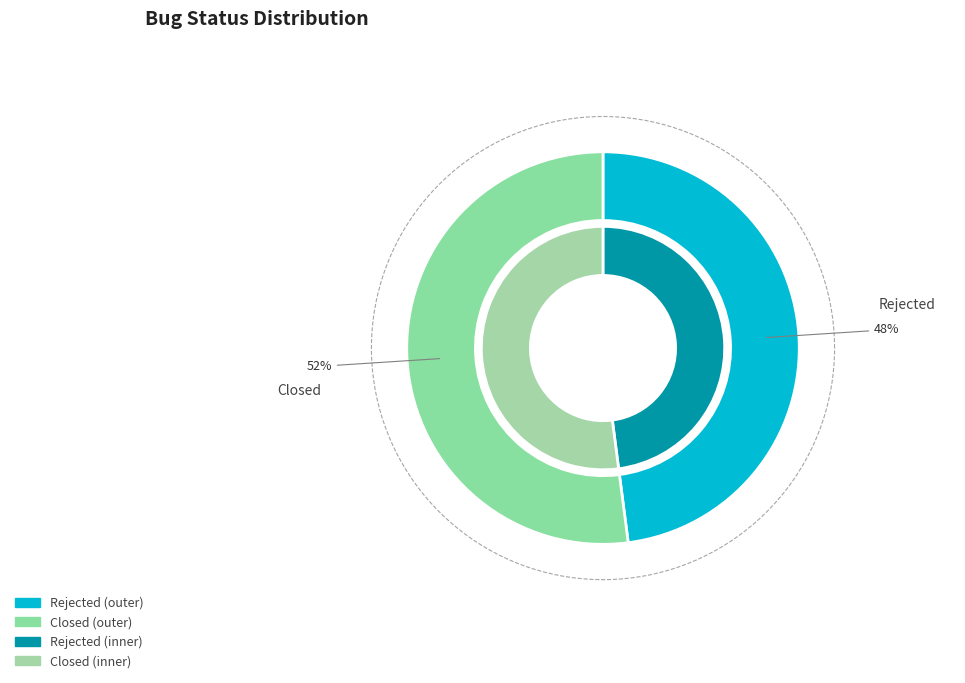

Approximately how many times larger is the value at Closed compared to Rejected?

1.1